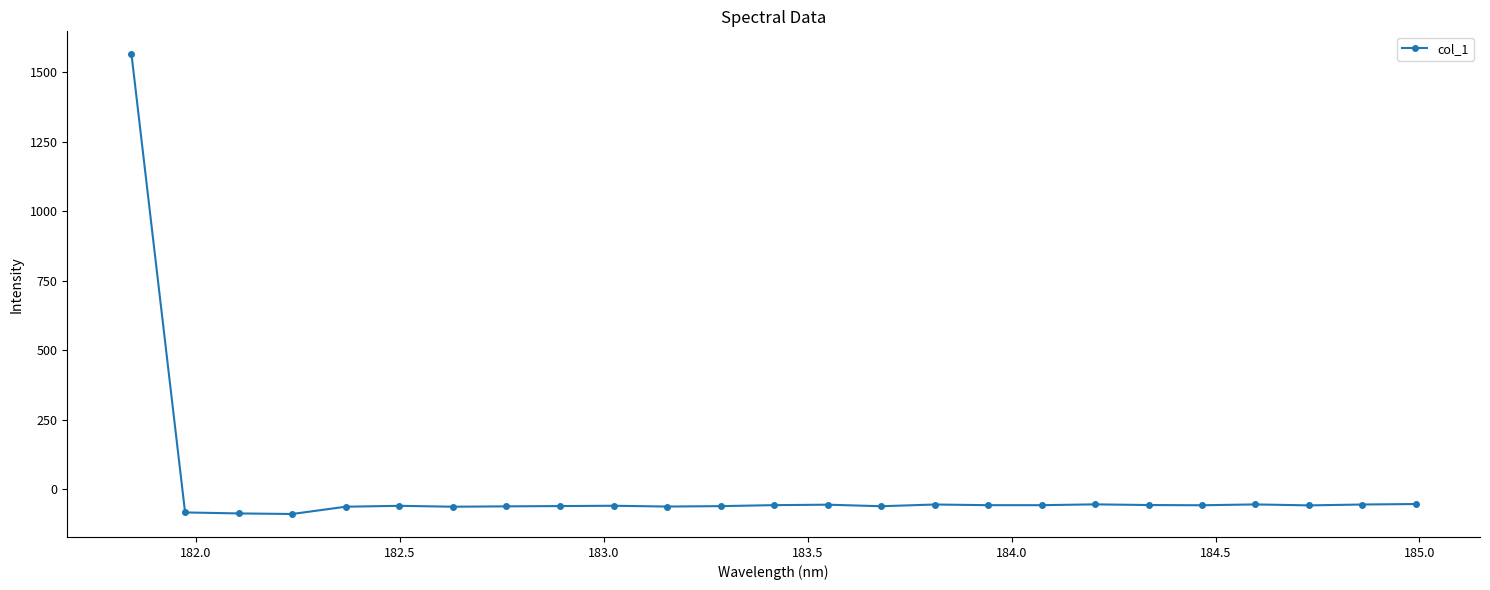

What is the value of the 19th point from the left?

-54.2